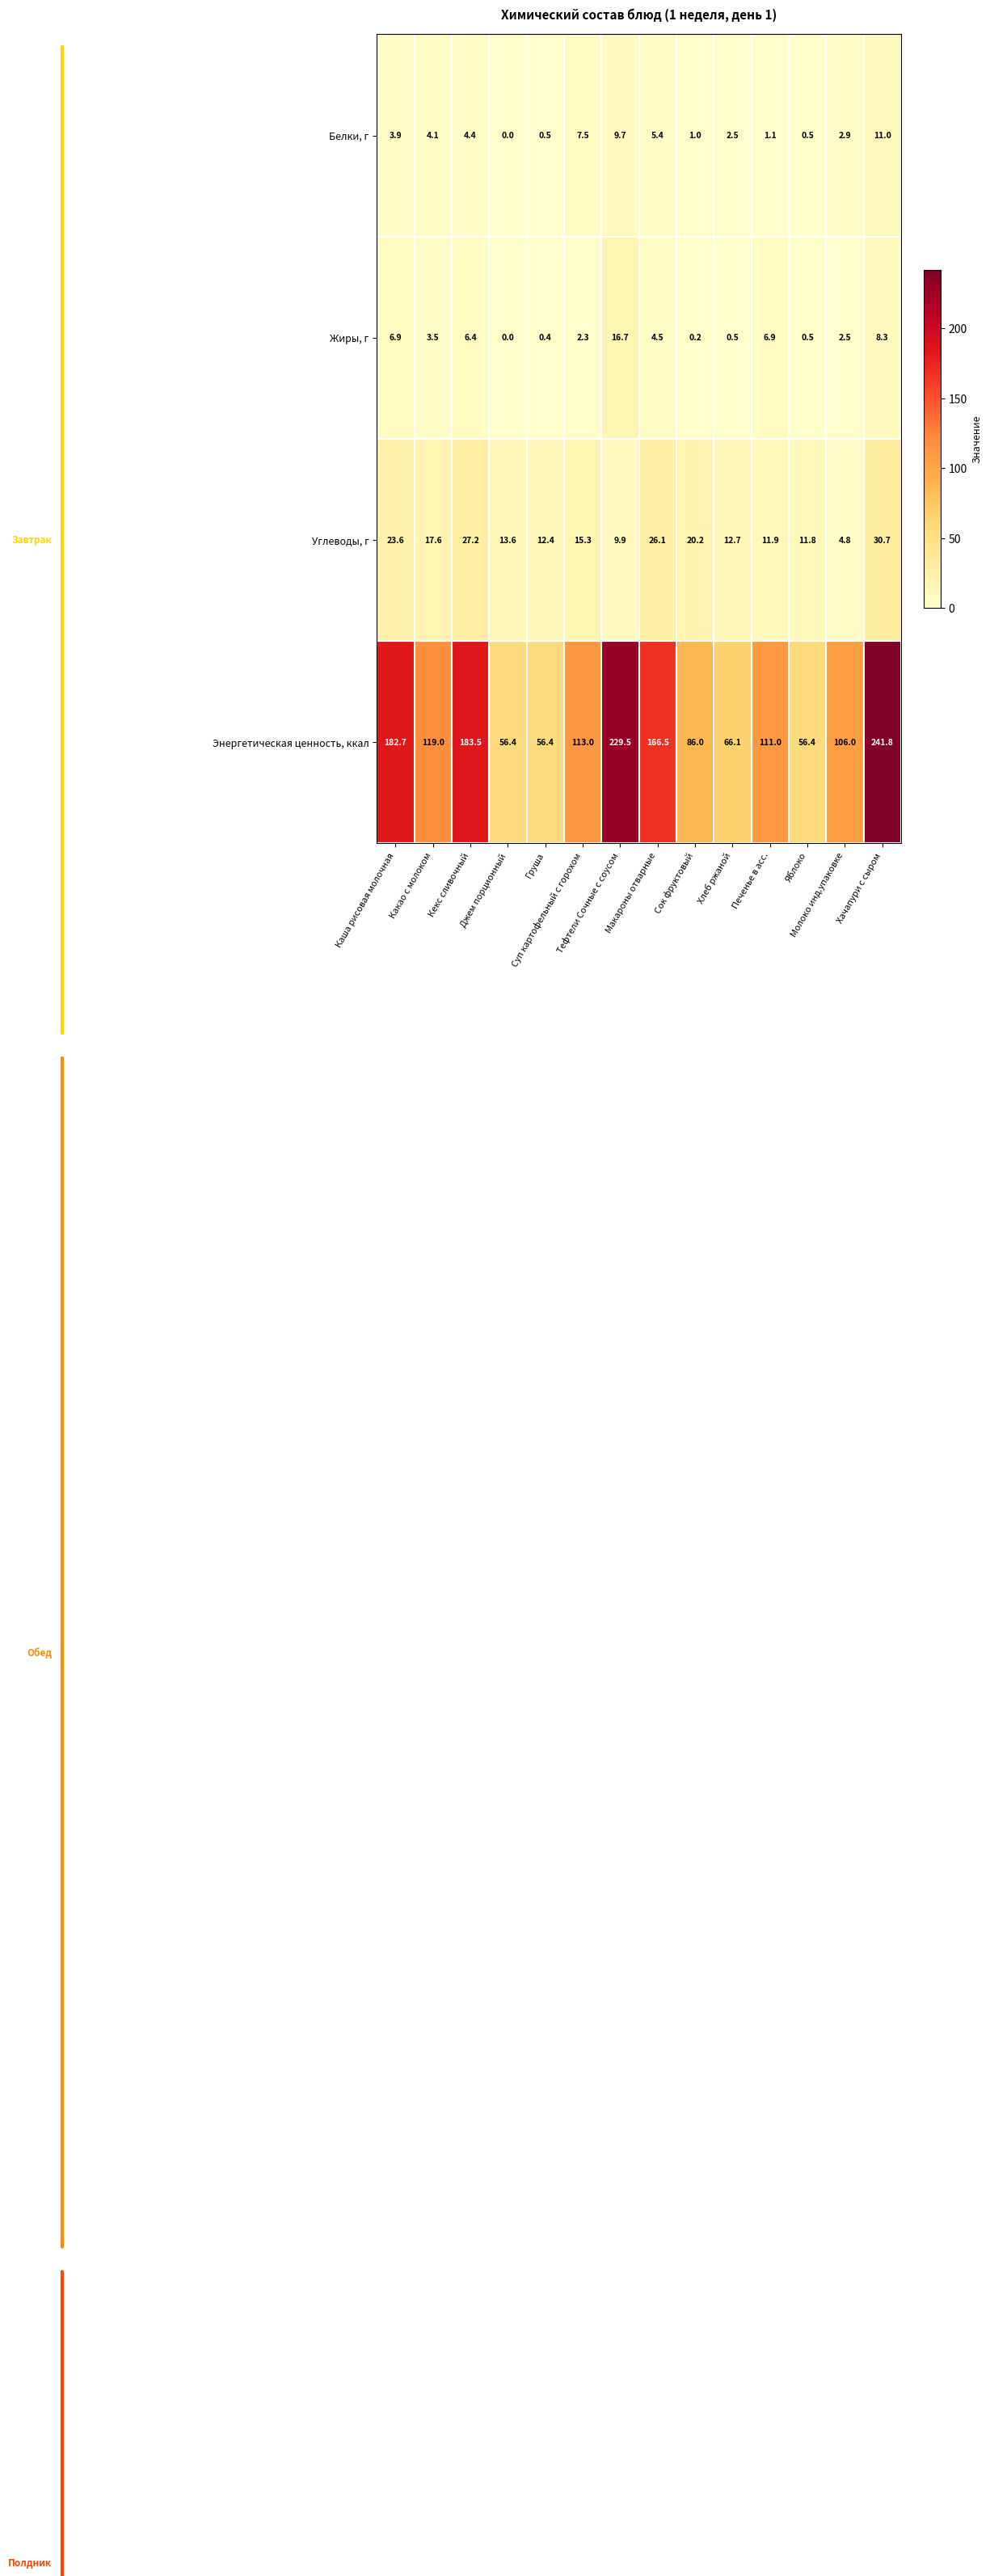

Rank the series at Каша рисовая молочная from highest to lowest value.

Энергетическая ценность, ккал, Углеводы, г, Жиры, г, Белки, г